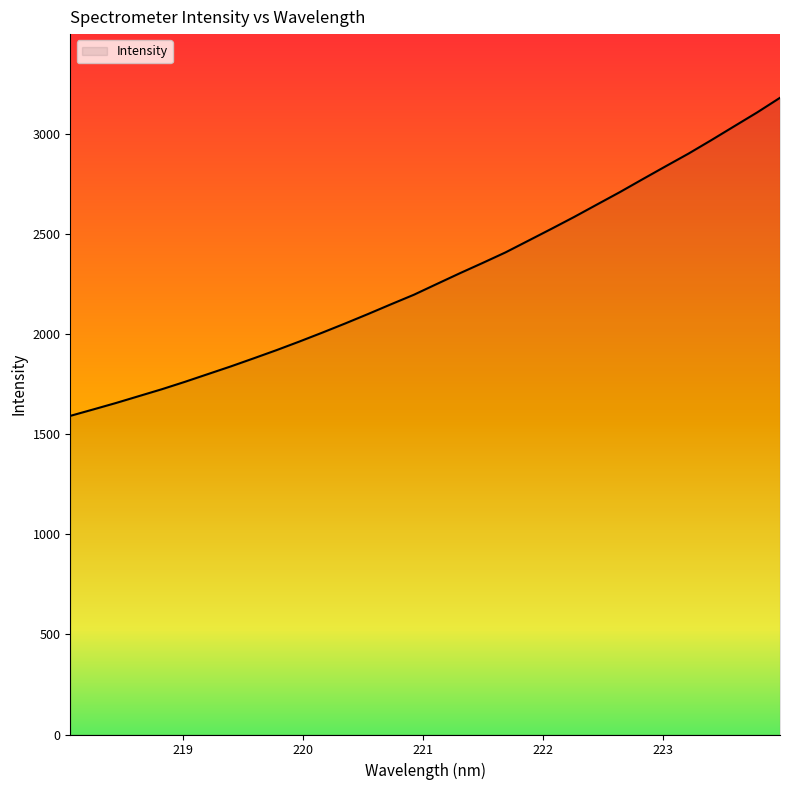

What is the minimum value shown in the chart?

1591.1